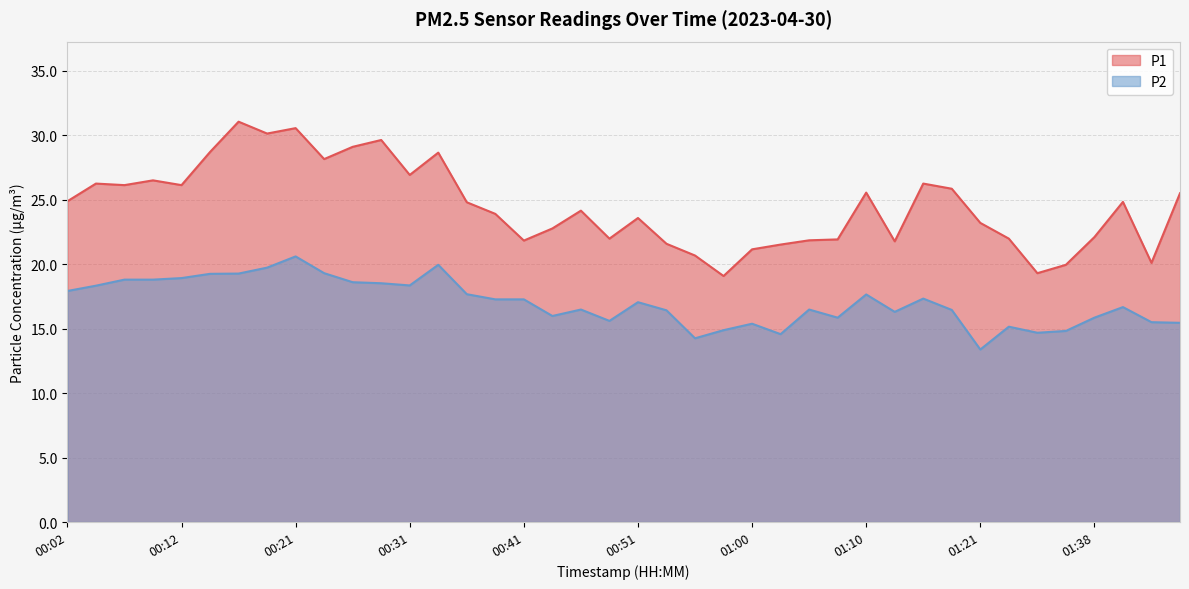

What is the label of the 26th point from the left?

01:03